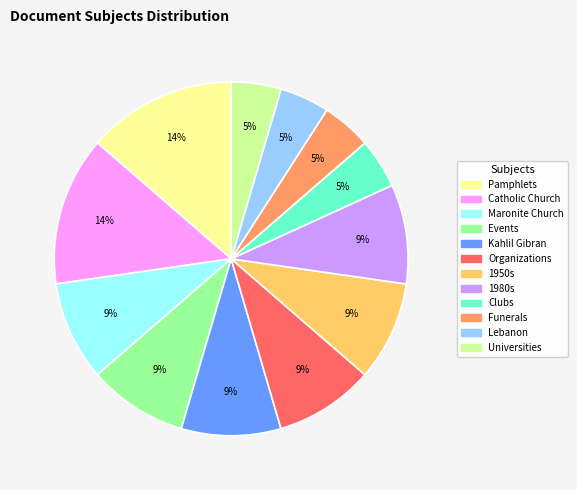

To the nearest percent, what is the combined percentage of Universities and 1980s?

14%